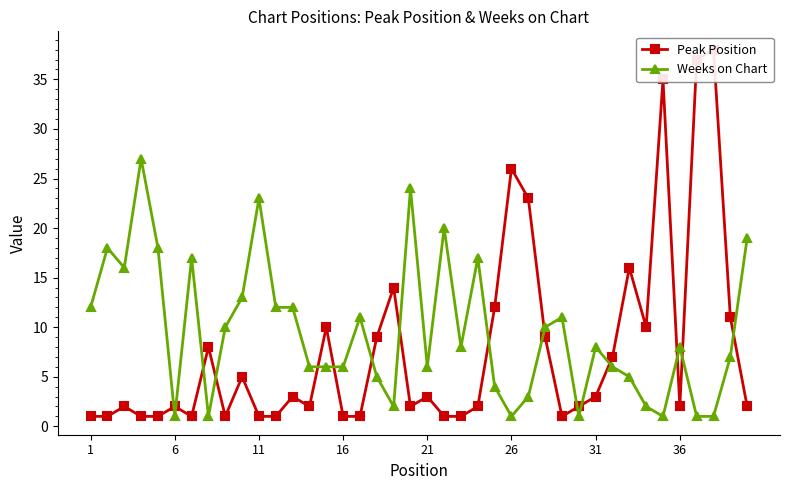

True or false: Weeks on Chart has more than 1 interior local peaks.

True